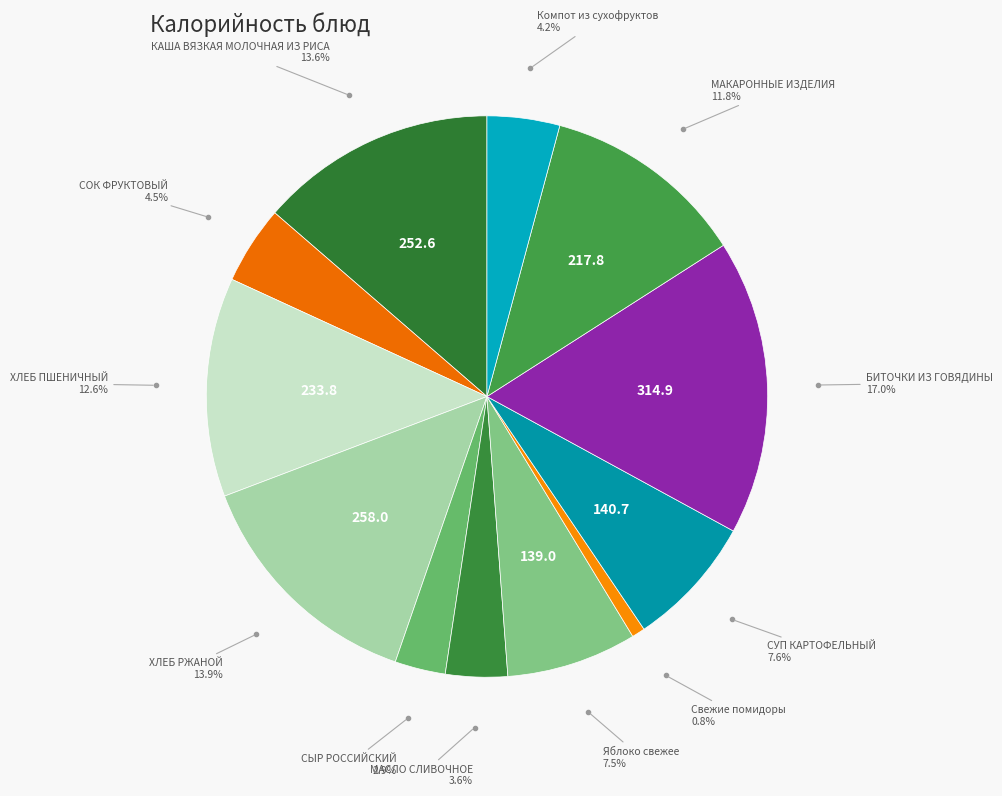

Count the number of slices in the pie.

12